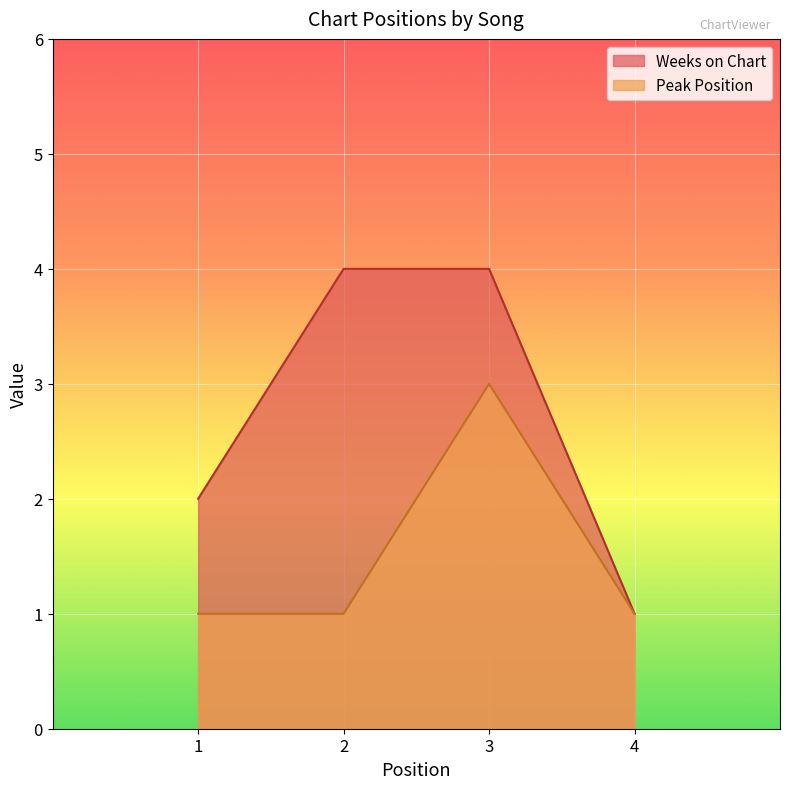

Rank the series by their maximum value, from lowest to highest.

Peak Position, Weeks on Chart